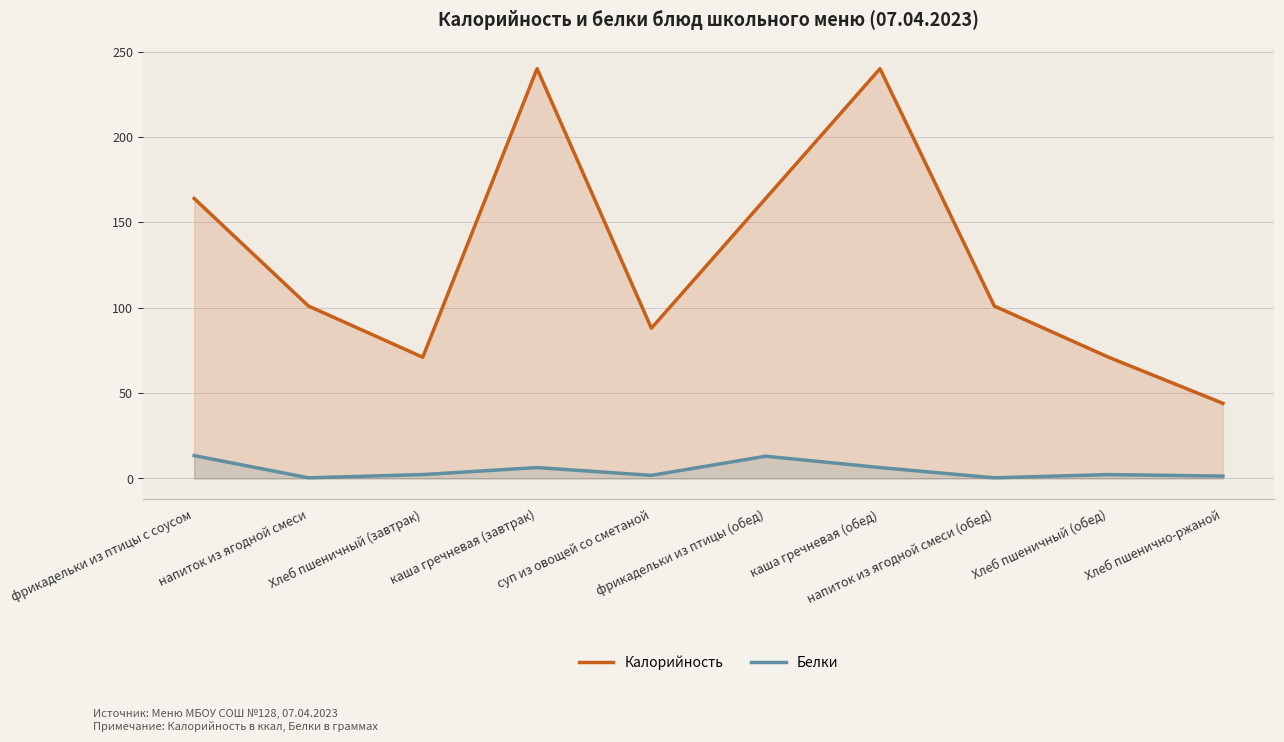

True or false: Калорийность and Белки intersect in this chart.

False